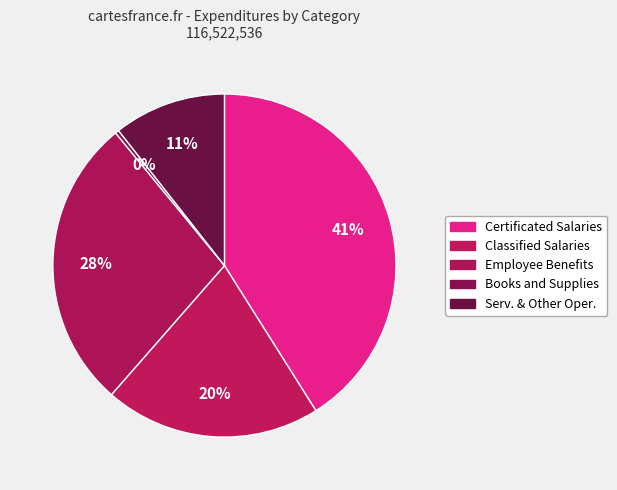

Which category has the biggest portion of the pie?

Certificated Salaries